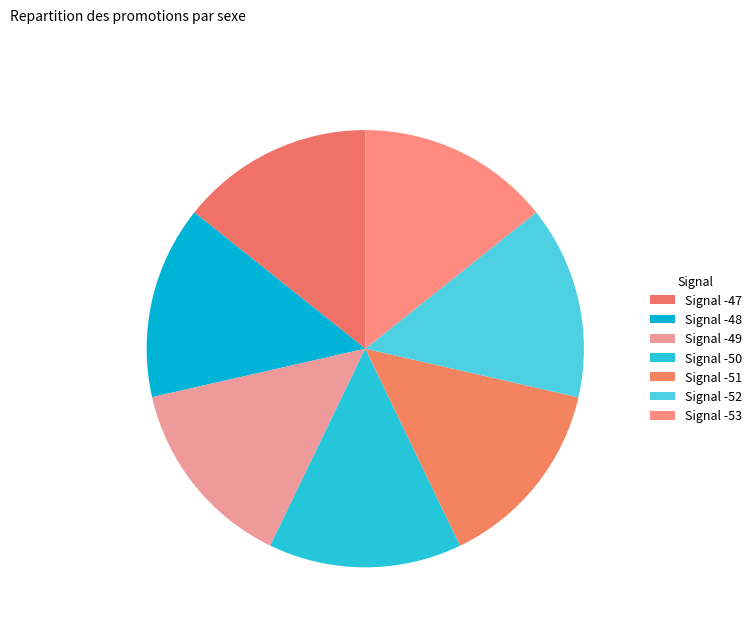

To the nearest percent, what portion does Signal -50 represent?

14%